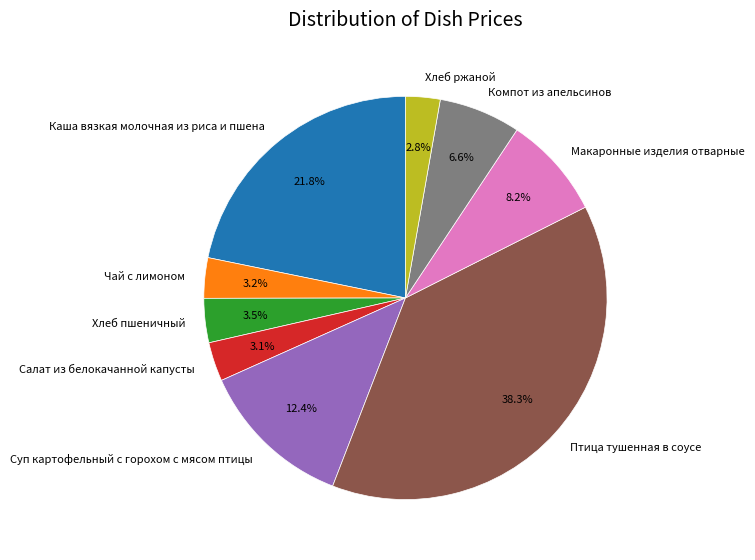

What is the total percentage of Каша вязкая молочная из риса и пшена and Макаронные изделия отварные?

30.0%